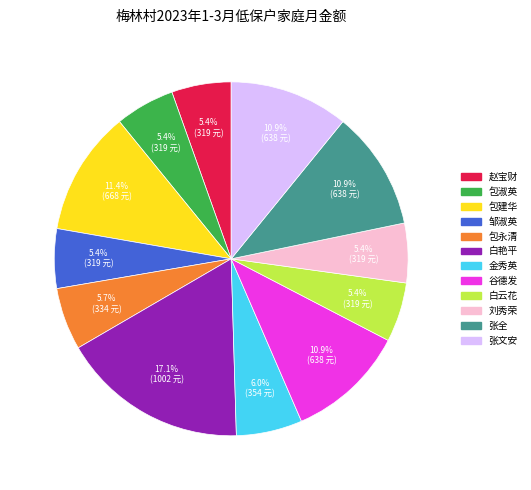

To the nearest percent, what percentage of the pie is 张文安?

11%